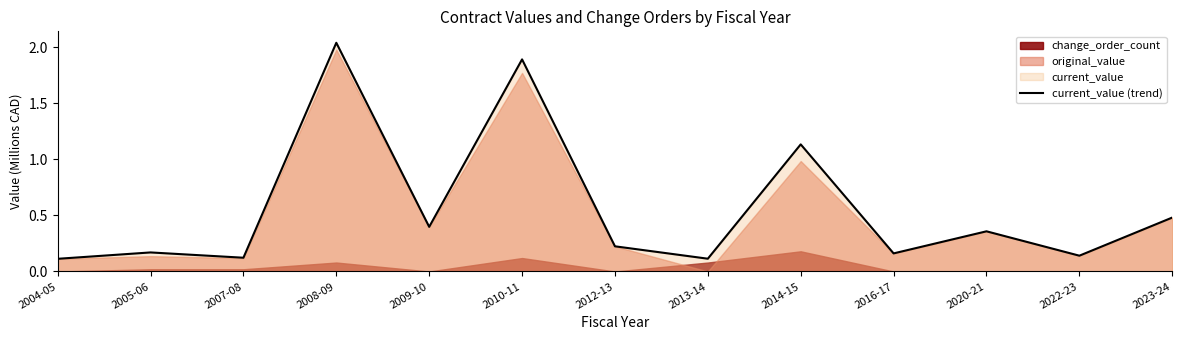

Where is the first local minimum?

2007-08